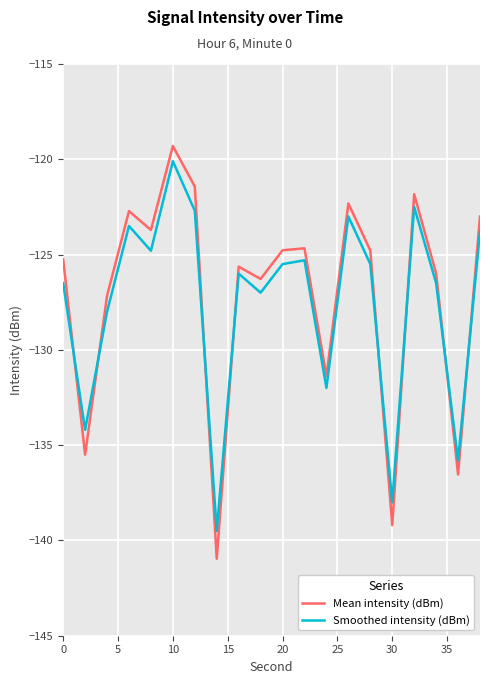

What is the difference between the second highest and minimum values in the Mean intensity (dBm) series?

19.5